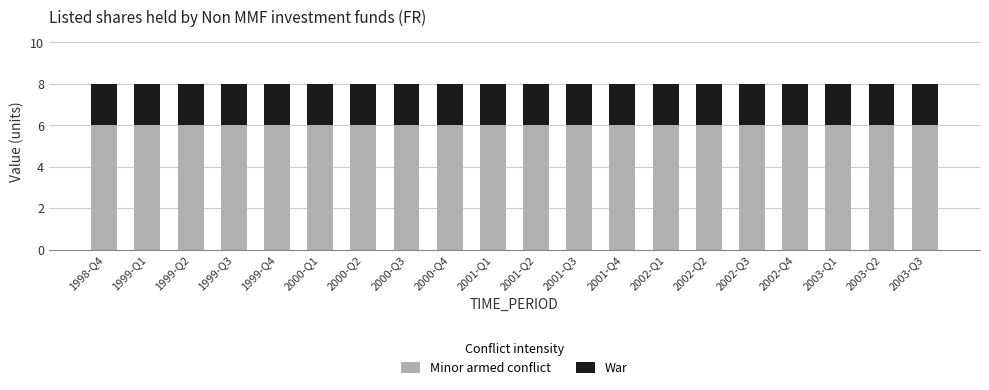

True or false: Minor armed conflict has a value of 6 at 1999-Q4.

True